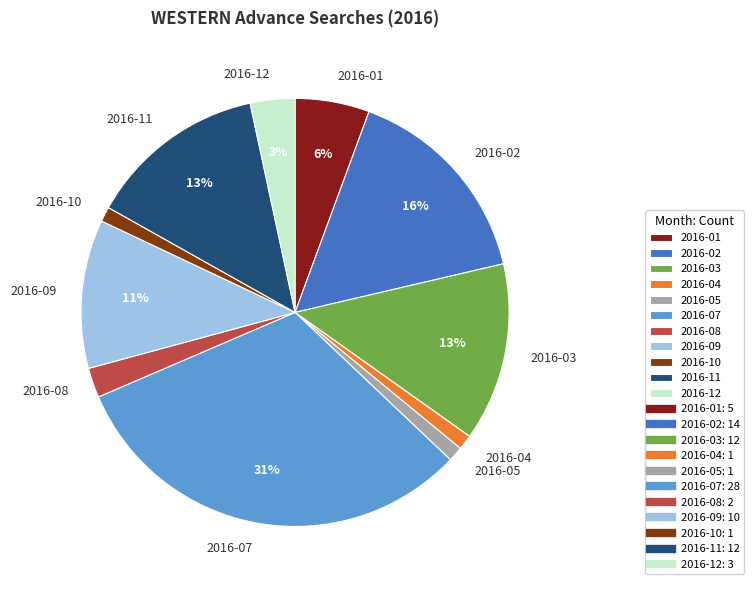

To the nearest percent, what is the combined percentage of 2016-01 and 2016-09?

17%